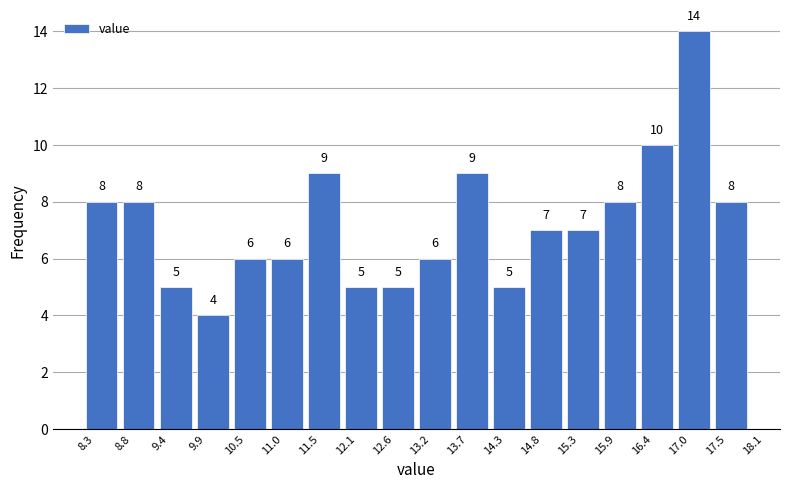

How tall is the bar that spans 14.3 to 14.8 on the x-axis?

5